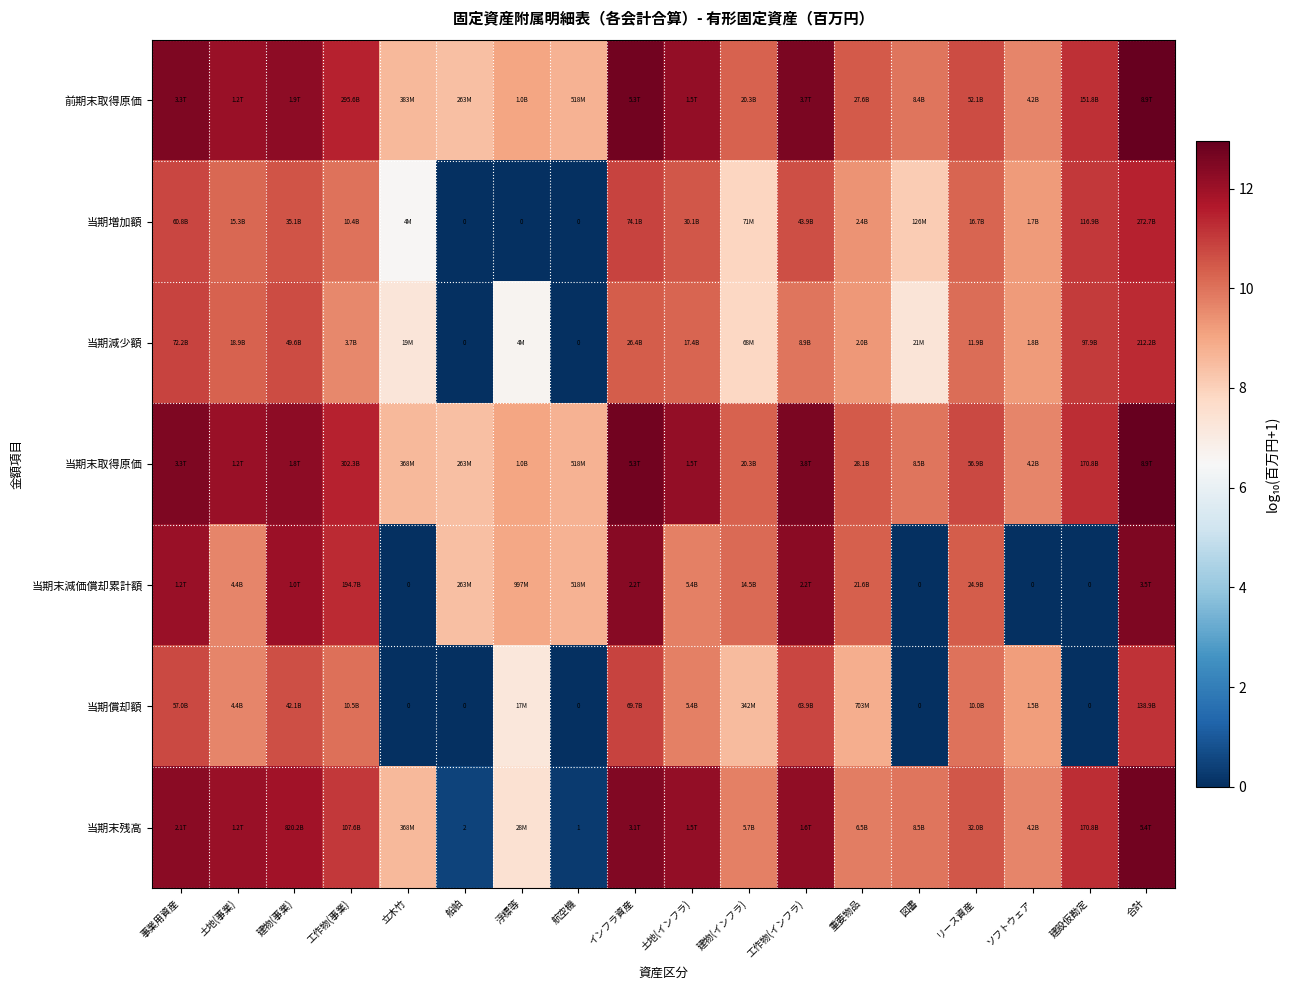

At how many categories does at least one series exceed 5?

18